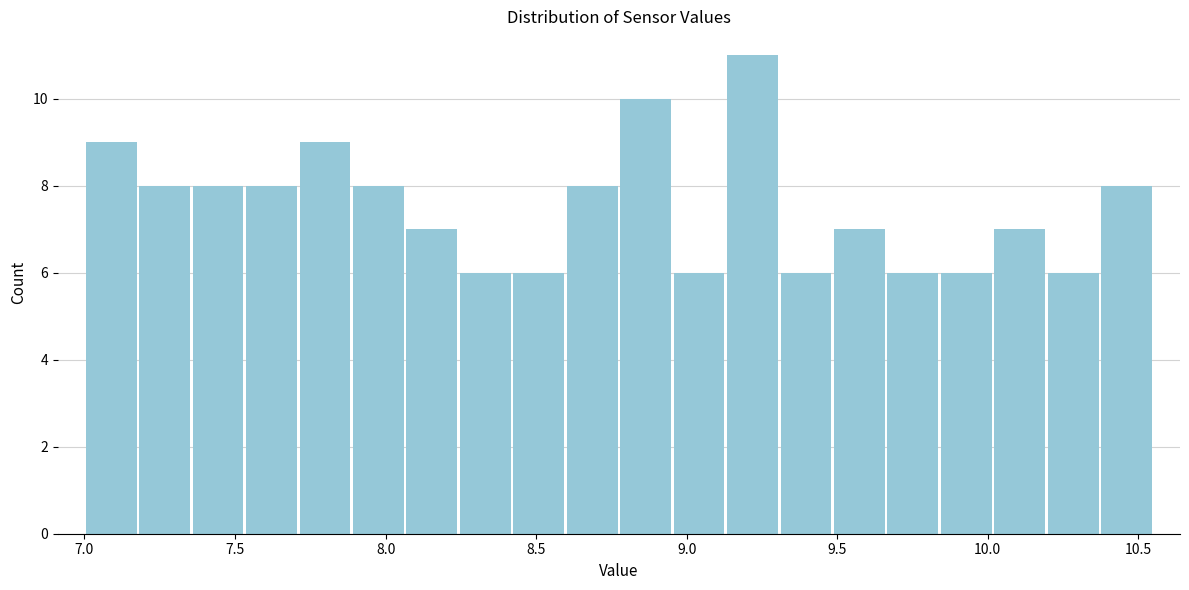

Read against the x-axis, roughly where is the centre of the tallest bar?

9.20